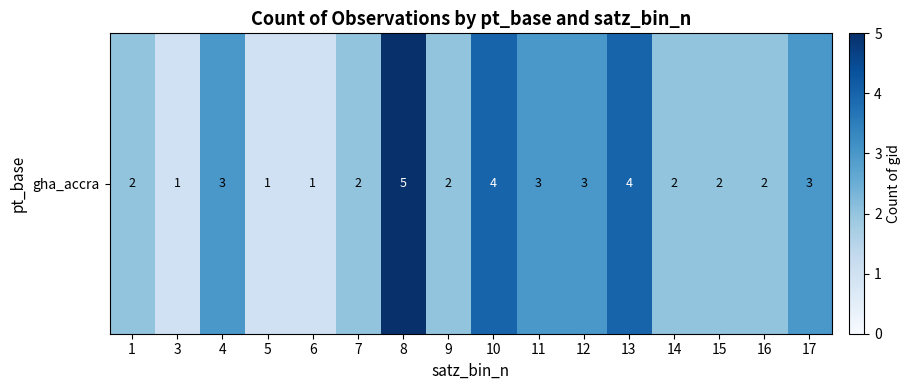

What is the change in value from 4 to 9?

-1